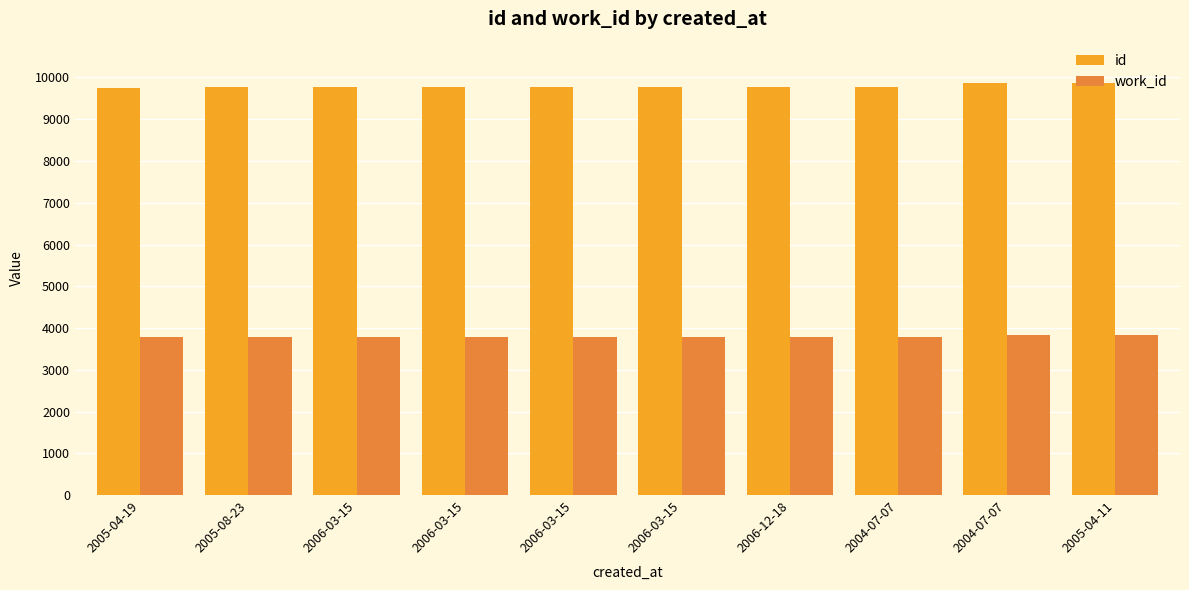

How many distinct data groups are displayed?

2